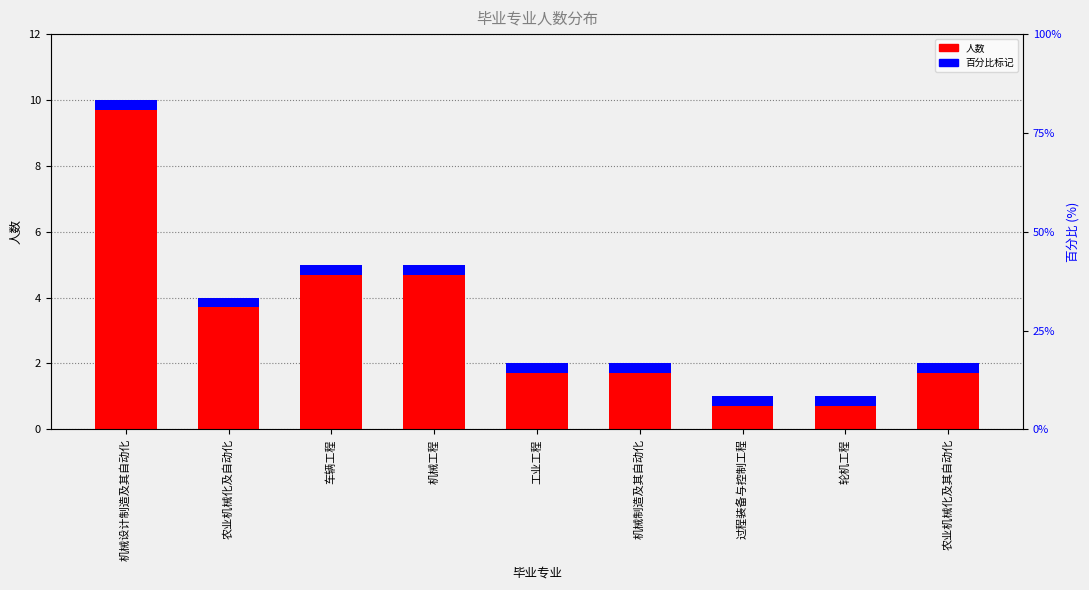

Which series has the largest range (max minus min)?

人数